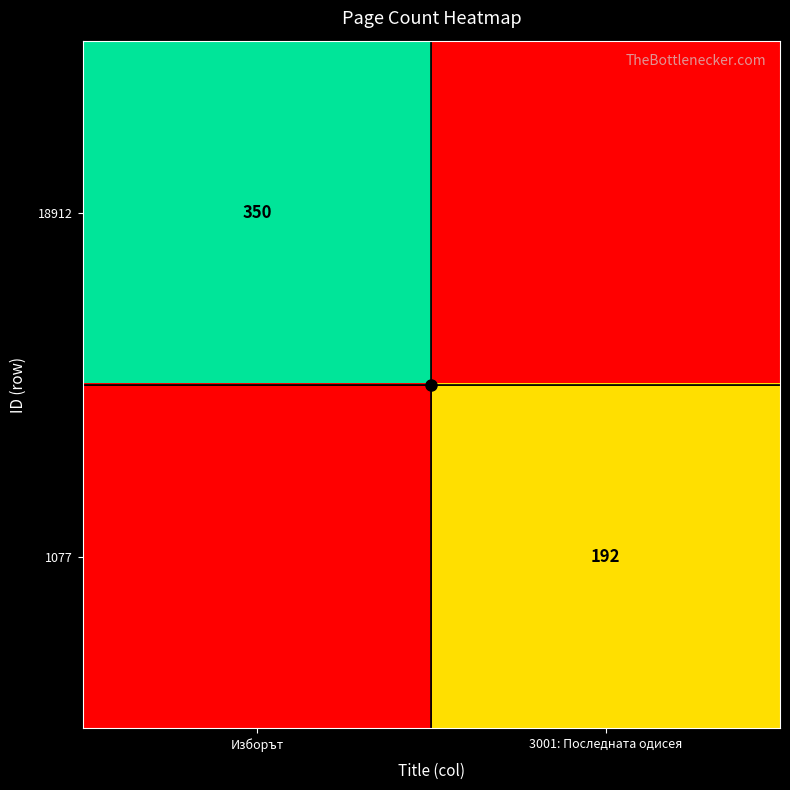

How many positive values does the 1077 series have?

1